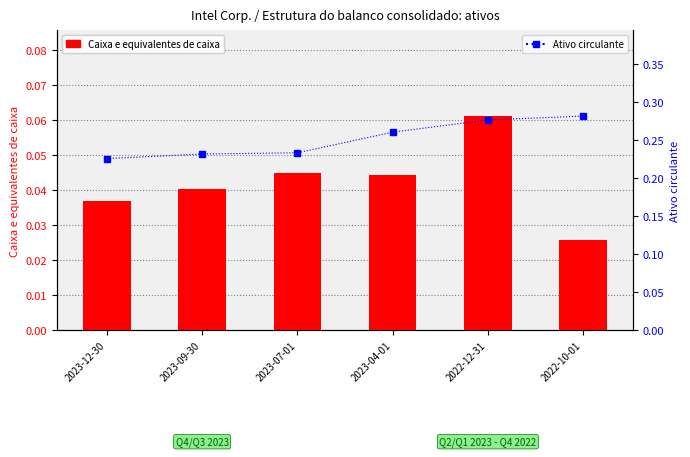

What is the highest value of the Caixa e equivalentes de caixa series?

0.1